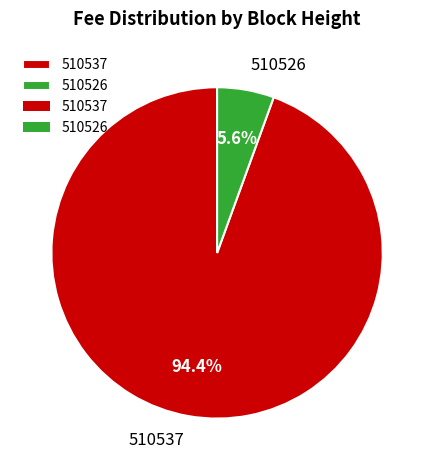

To the nearest percent, what is the combined percentage of 510526 and 510537?

100%